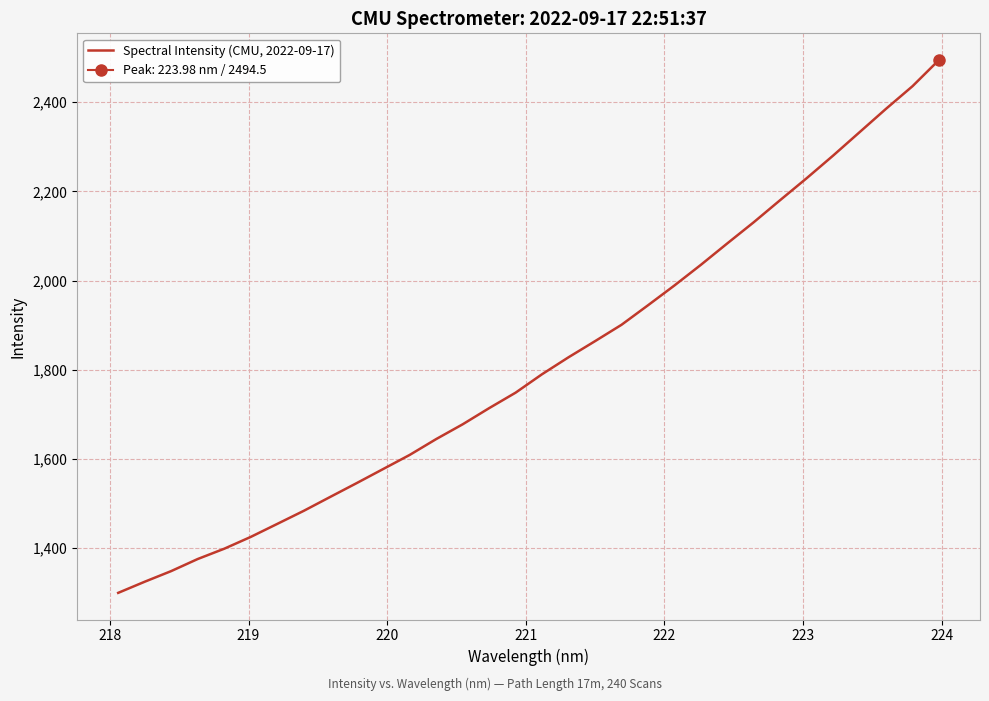

What is the average value?

1814.0